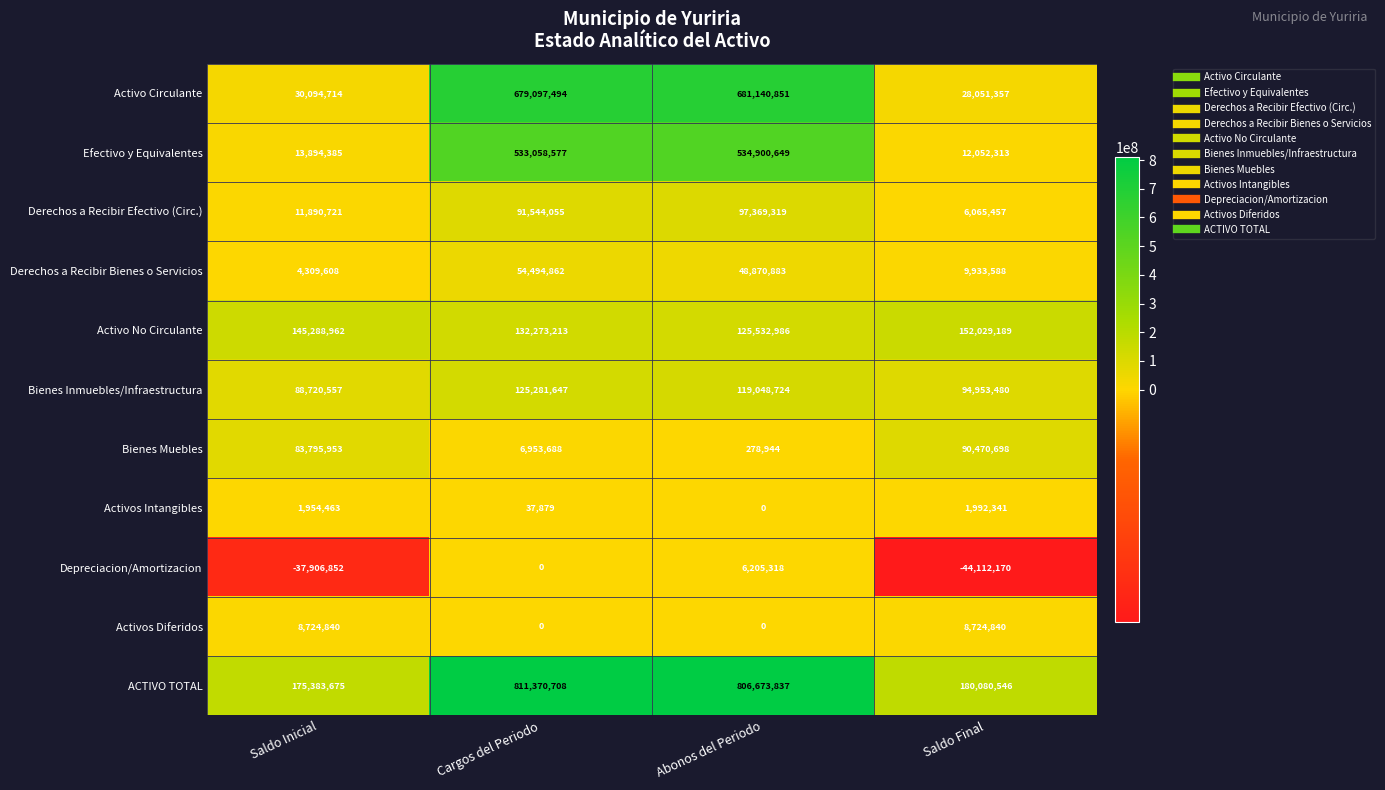

Which label corresponds to the smallest value in the chart?

Saldo Final